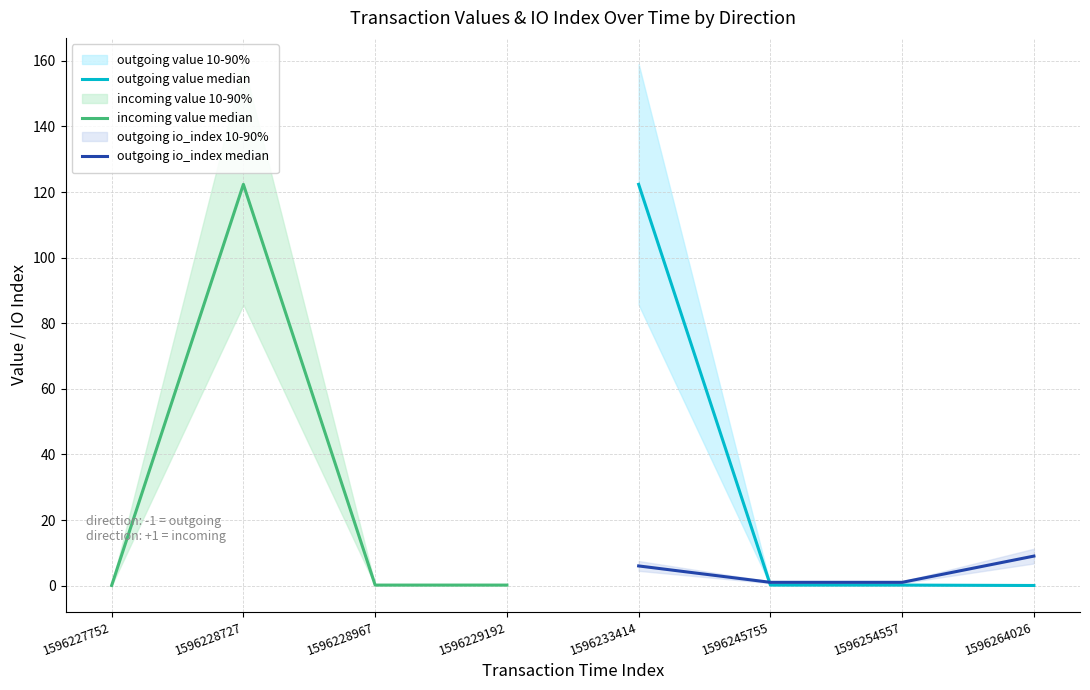

Which category has the lowest value across all series?

1596229192